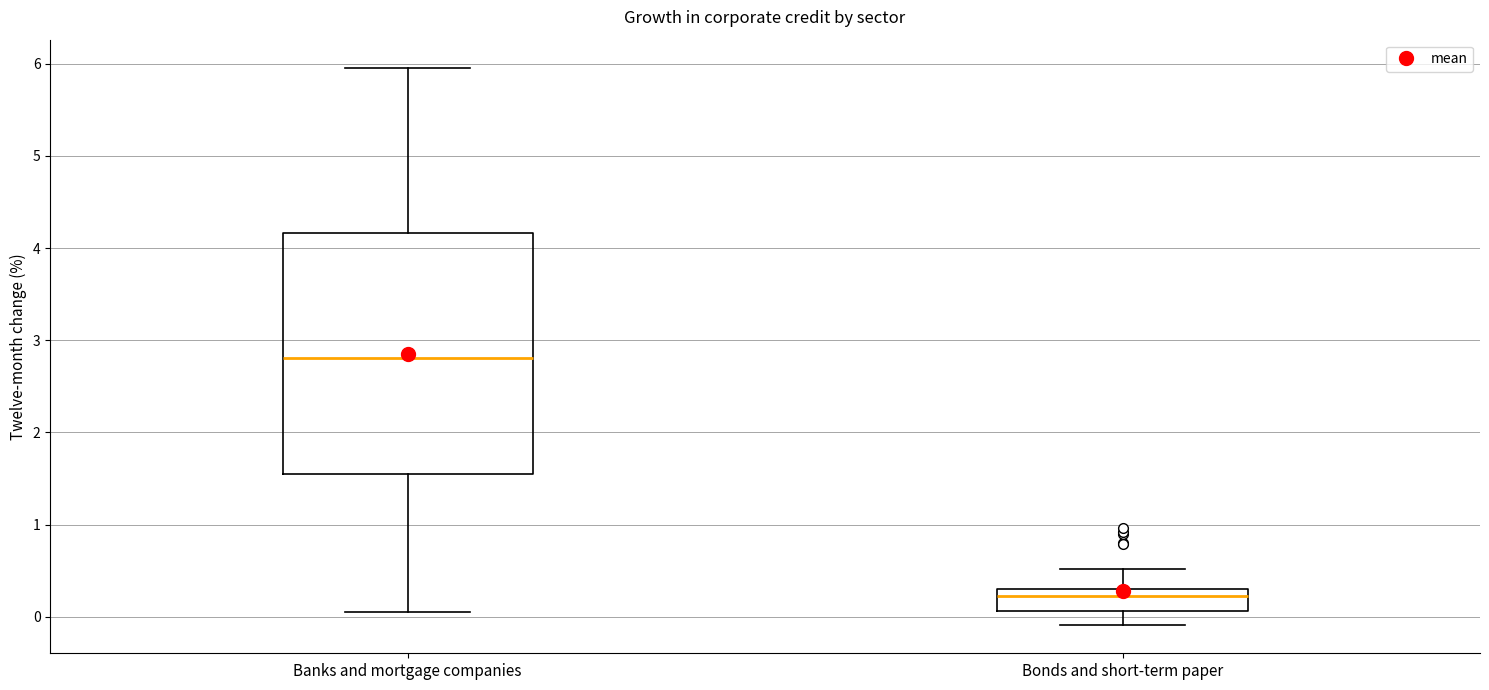

Where does the lower whisker of the box for Bonds and short-term paper end on the y-axis? The values are not printed on the chart, so give them approximately, as read against the axis.

-0.1